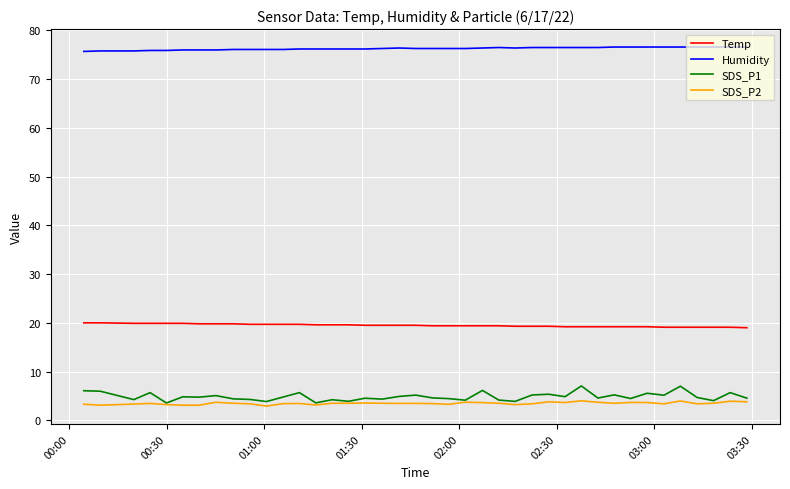

Which series has the largest total across all categories?

Humidity